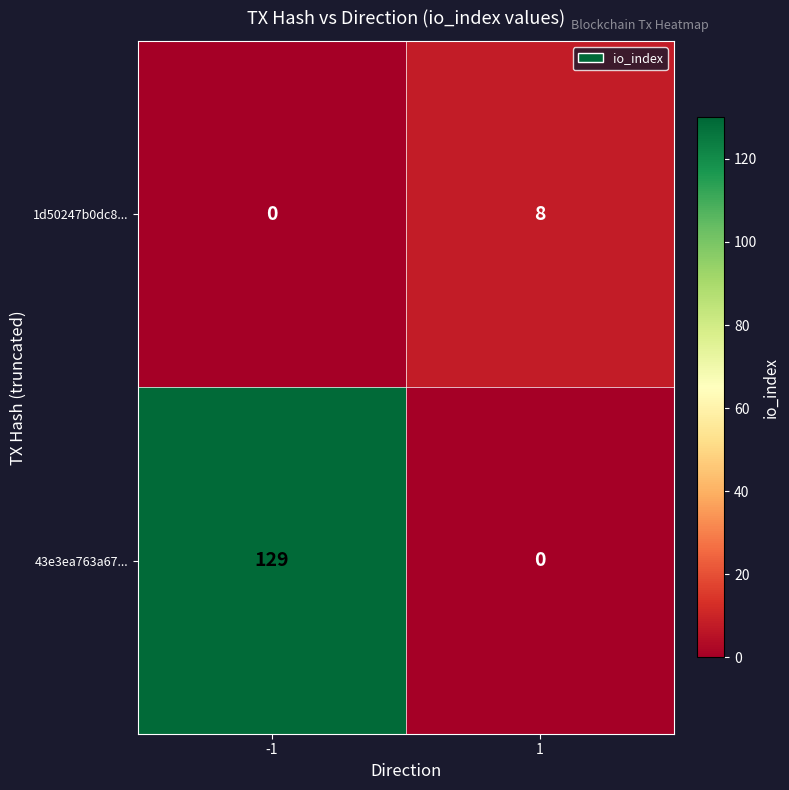

Rank the series by their average value, from highest to lowest.

43e3ea763a67..., 1d50247b0dc8...